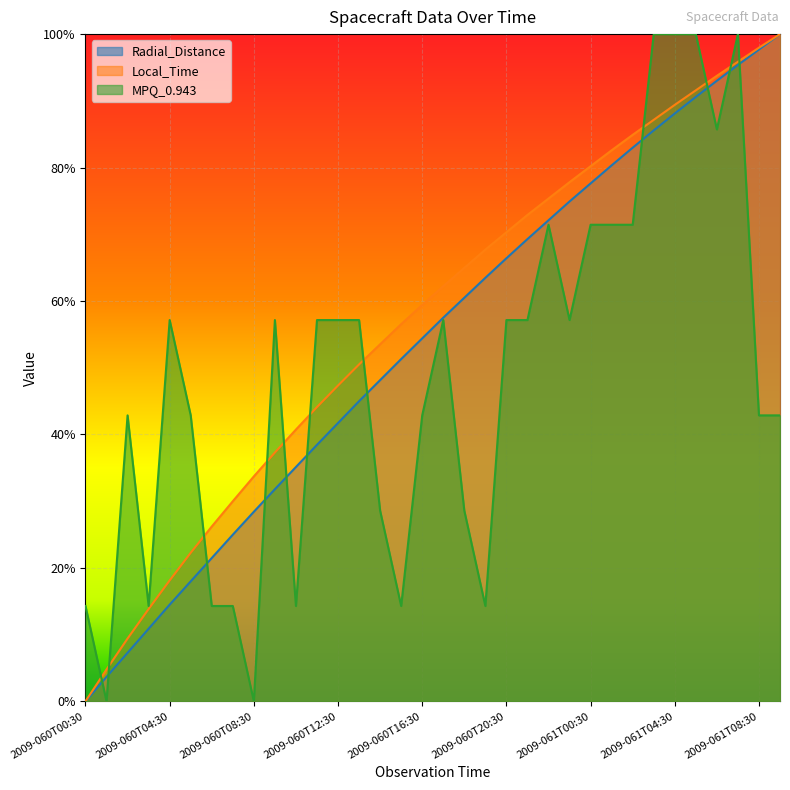

What is the sum of all Radial_Distance values?

18.3